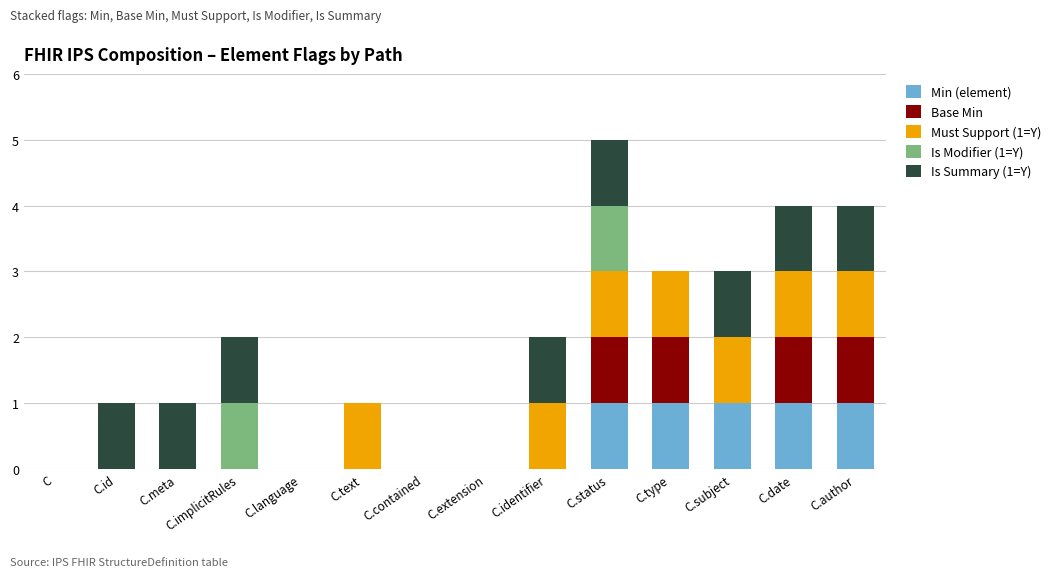

The value of Min (element) at C.identifier is 0. True or false?

True